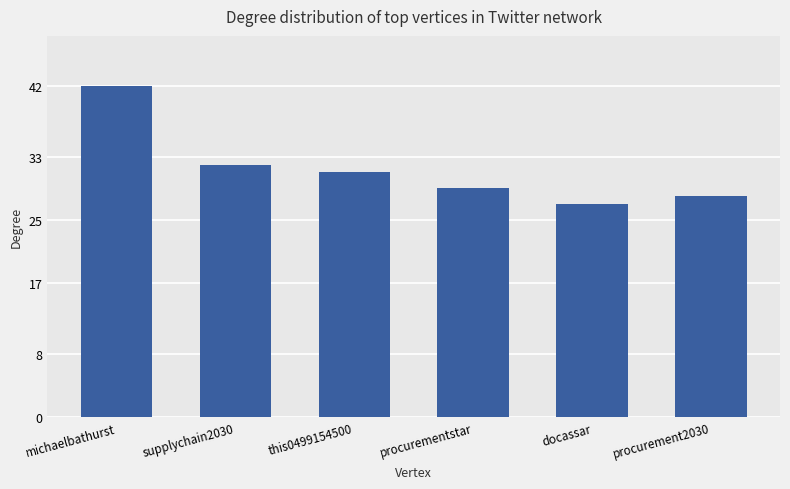

What is the greatest value displayed?

42